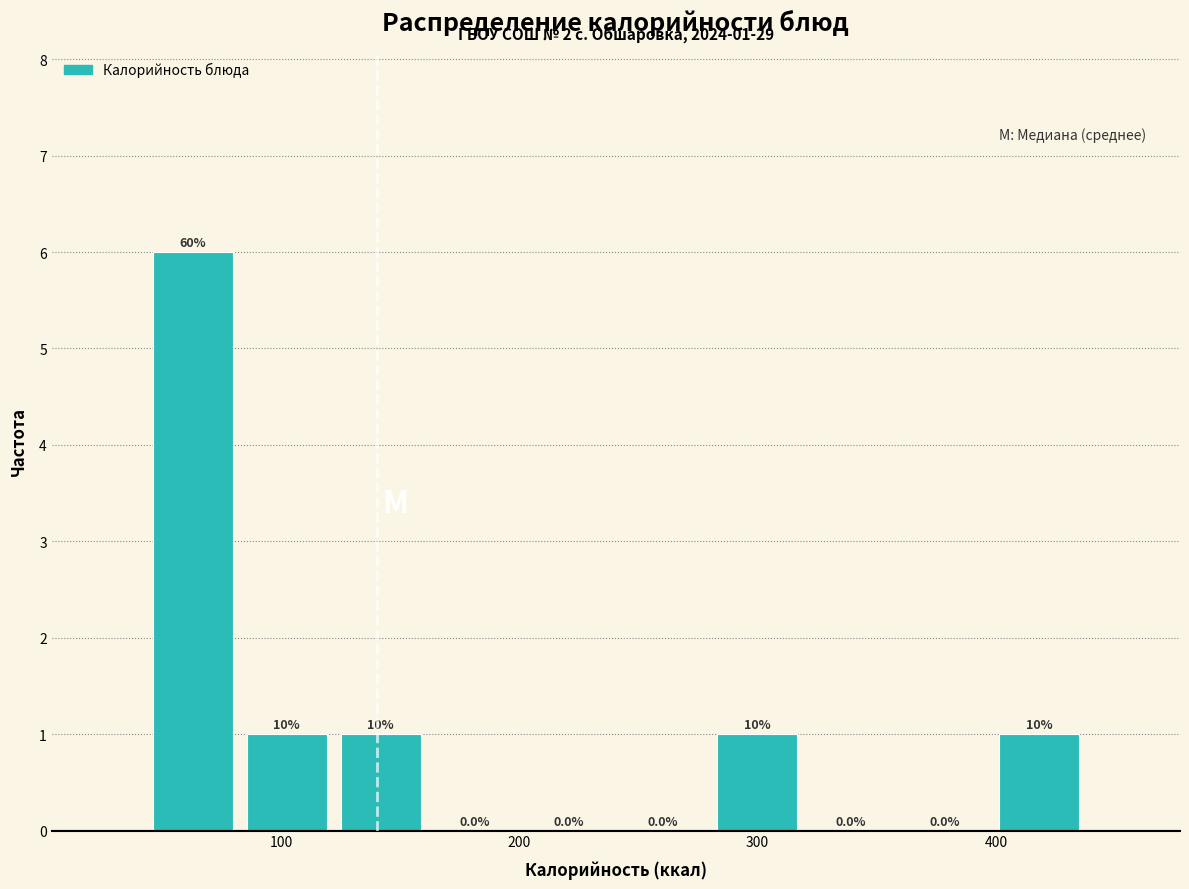

Around what value on the x-axis is the tallest bar? Give the approximate position of its centre, as read against the axis.

60